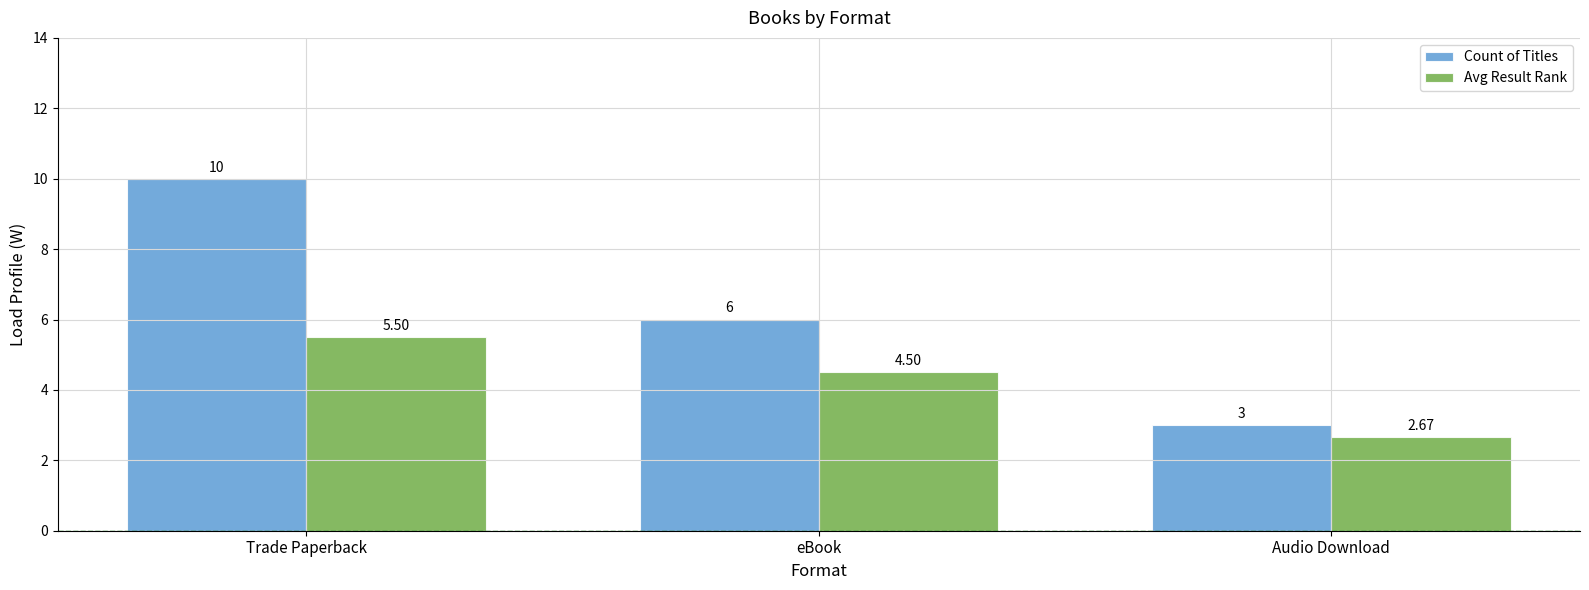

What is the average value of the Count of Titles series?

6.3